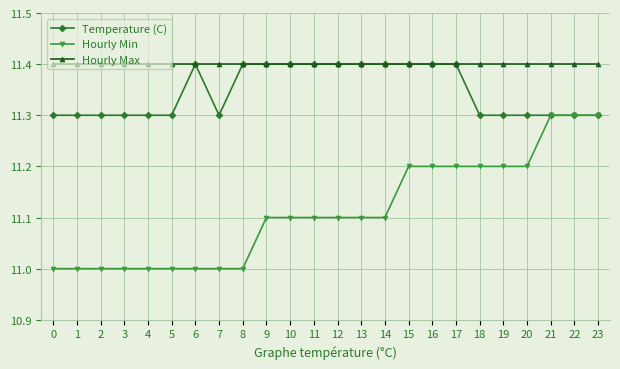

True or false: Hourly Max and Hourly Min intersect in this chart.

False